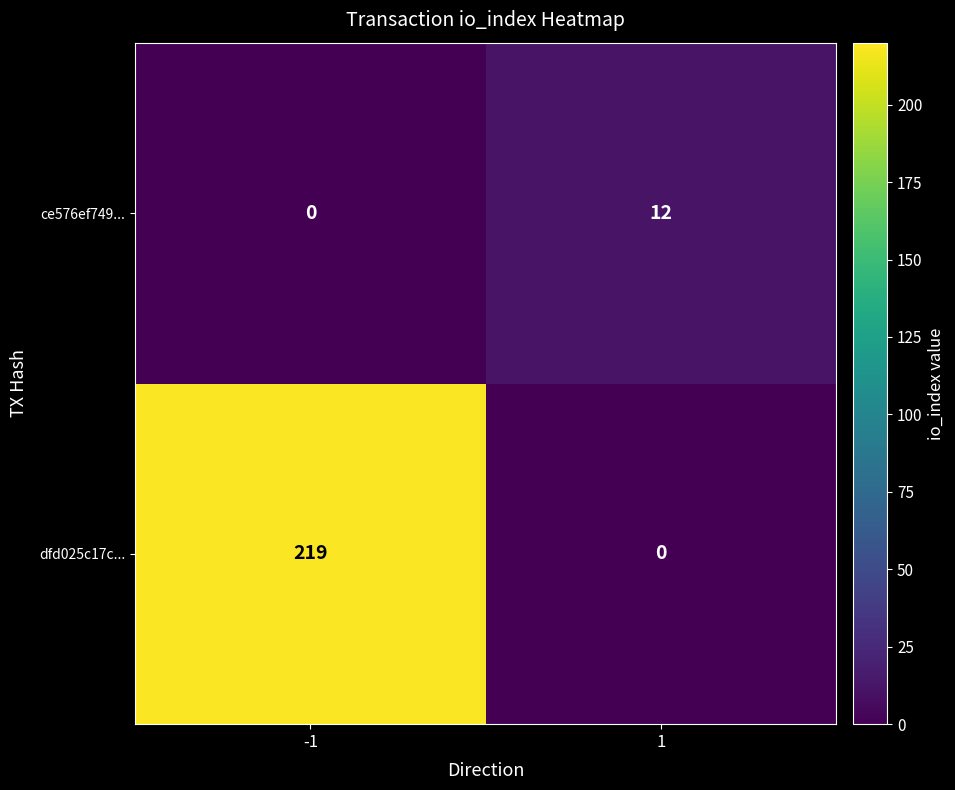

What is the difference between the maximum and minimum values in the ce576ef749... series?

12